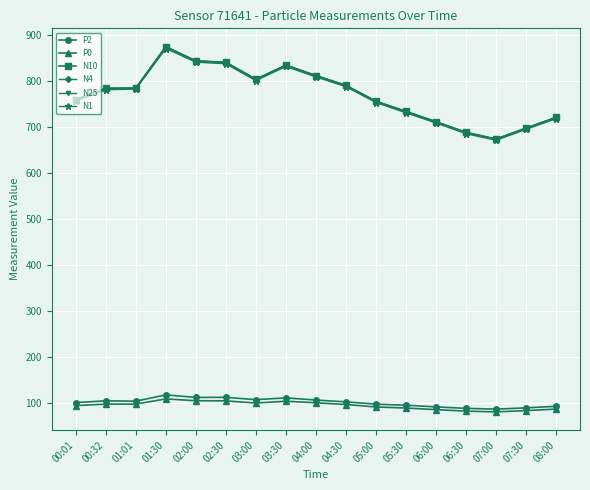

The value of P2 at 03:00 is 108.0. True or false?

True